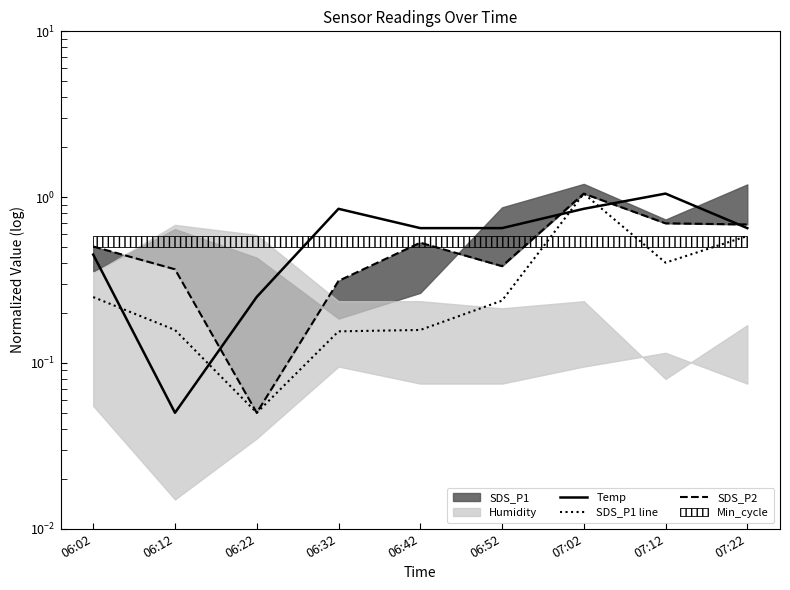

Between 07:02 and 06:22, which is larger?

07:02